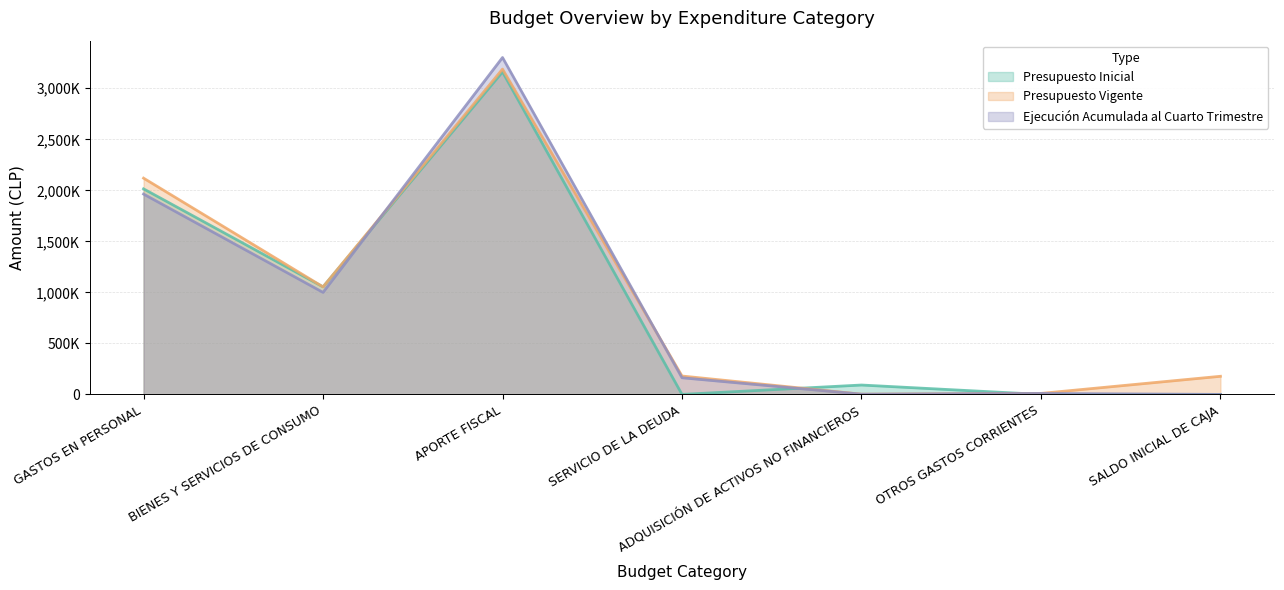

Which series has the largest total across all categories?

Presupuesto Vigente